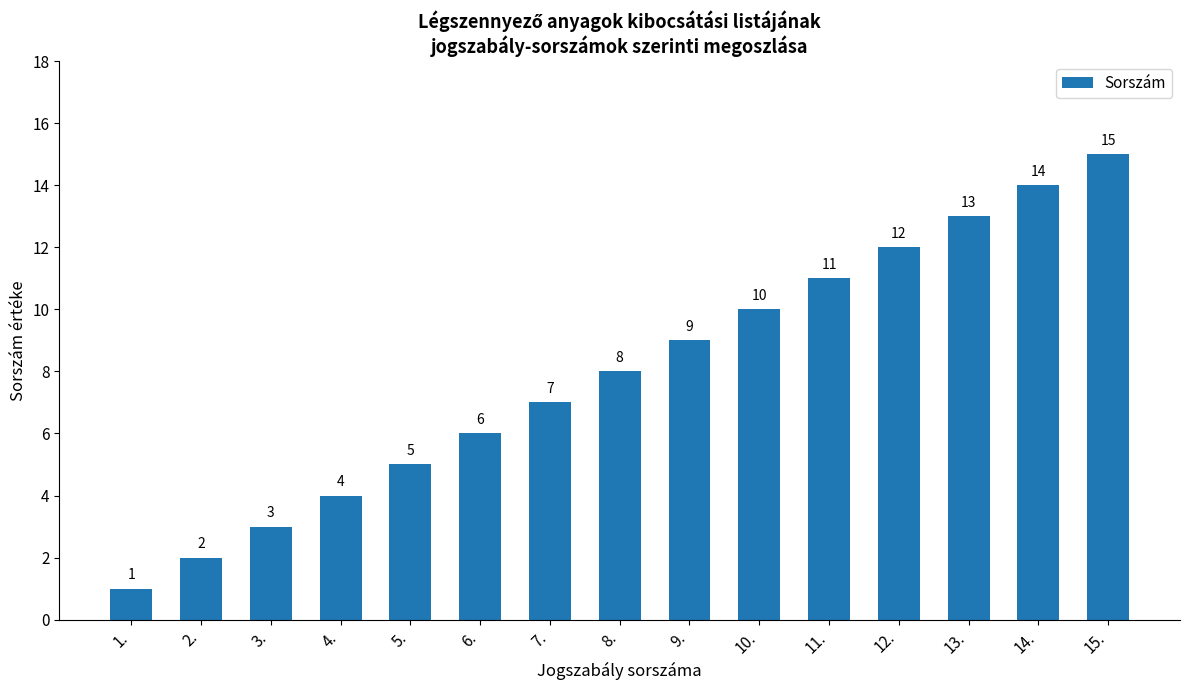

Rank the categories by value from lowest to highest.

1., 2., 3., 4., 5., 6., 7., 8., 9., 10., 11., 12., 13., 14., 15.